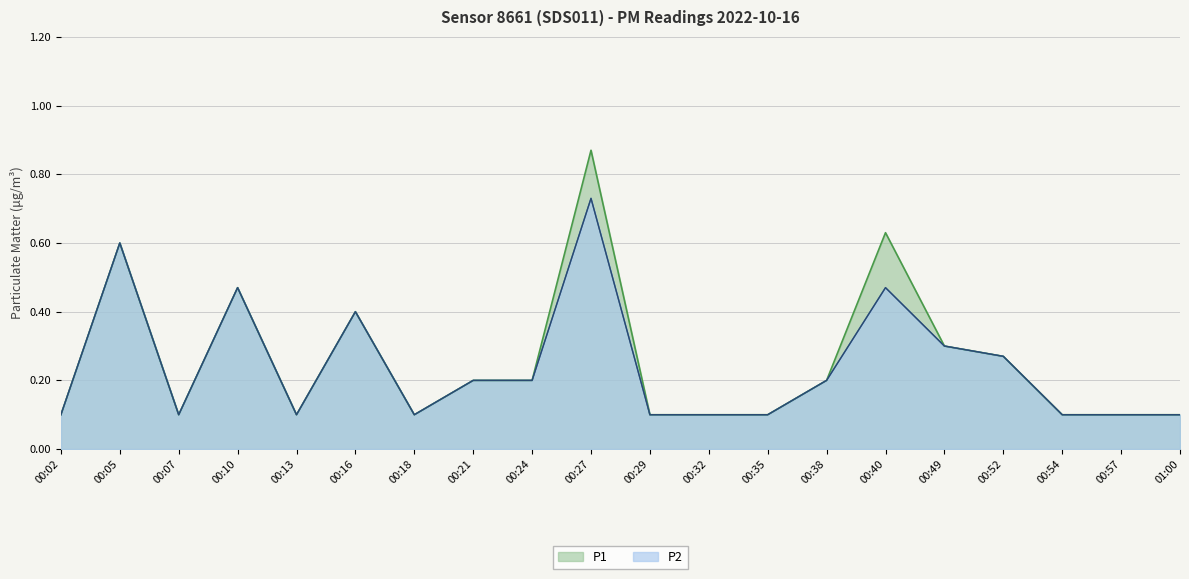

What position from the left is 00:49?

16